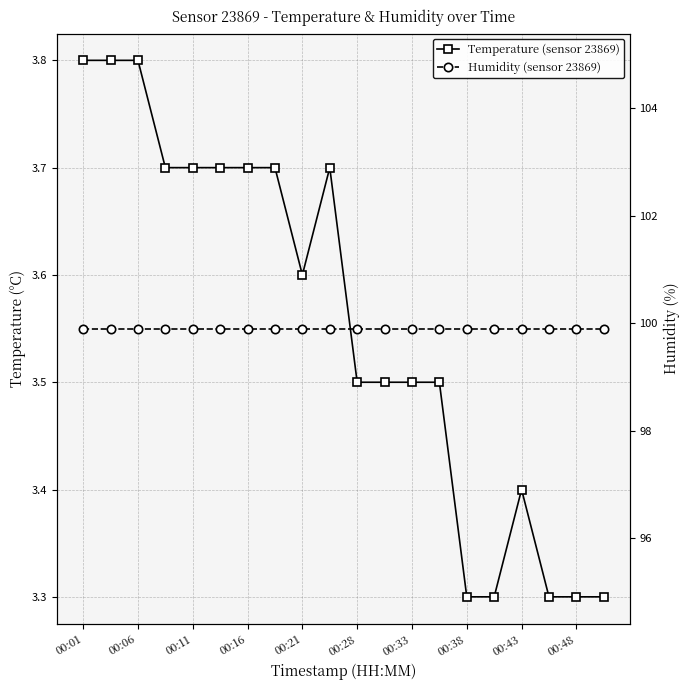

At which label does Humidity (sensor 23869) reach its peak?

00:01